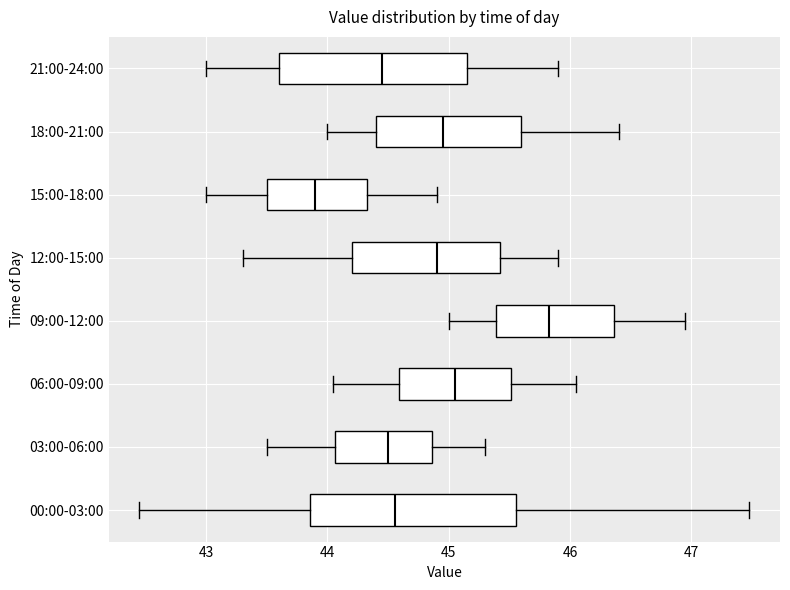

Reading bottom to top, transcribe this box plot: for each box, give where its median line is, the range the box spans, and where its two whiskers end, as read against the x-axis. The values are not printed on the chart, so give them approximately, as read against the axis.

00:00-03:00: median 44.6, box 43.9 to 45.6, whiskers 42.5 to 47.5
03:00-06:00: median 44.5, box 44.1 to 44.9, whiskers 43.5 to 45.3
06:00-09:00: median 45.1, box 44.6 to 45.5, whiskers 44.1 to 46.1
09:00-12:00: median 45.8, box 45.4 to 46.4, whiskers 45.0 to 47.0
12:00-15:00: median 44.9, box 44.2 to 45.4, whiskers 43.3 to 45.9
15:00-18:00: median 43.9, box 43.5 to 44.3, whiskers 43.0 to 44.9
18:00-21:00: median 45.0, box 44.4 to 45.6, whiskers 44.0 to 46.4
21:00-24:00: median 44.5, box 43.6 to 45.2, whiskers 43.0 to 45.9